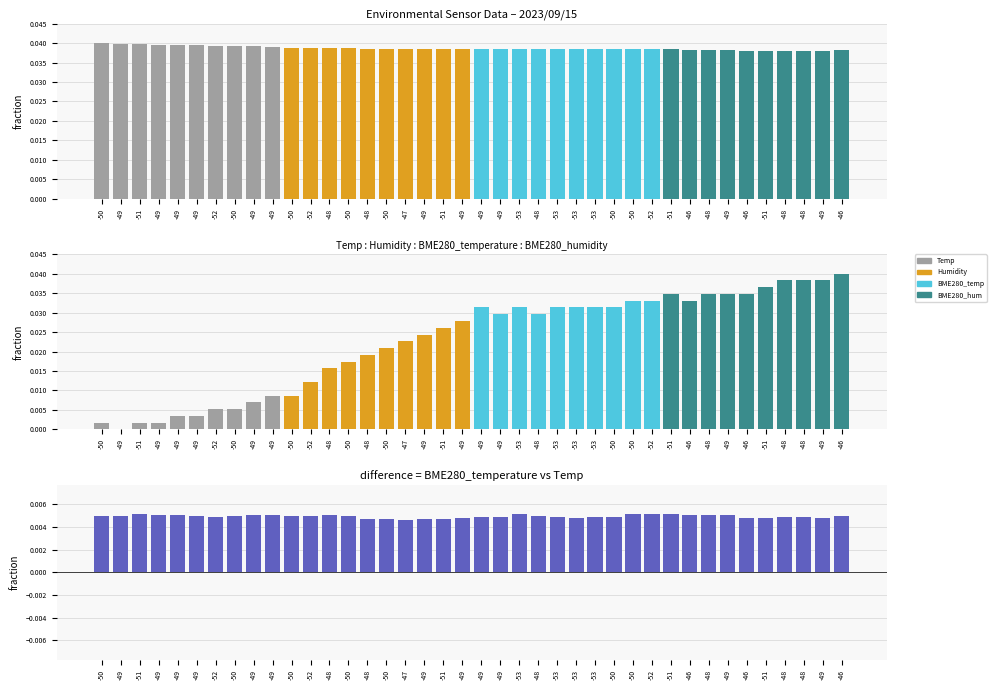

Between -49 and -48, which series saw the biggest shift?

Humidity